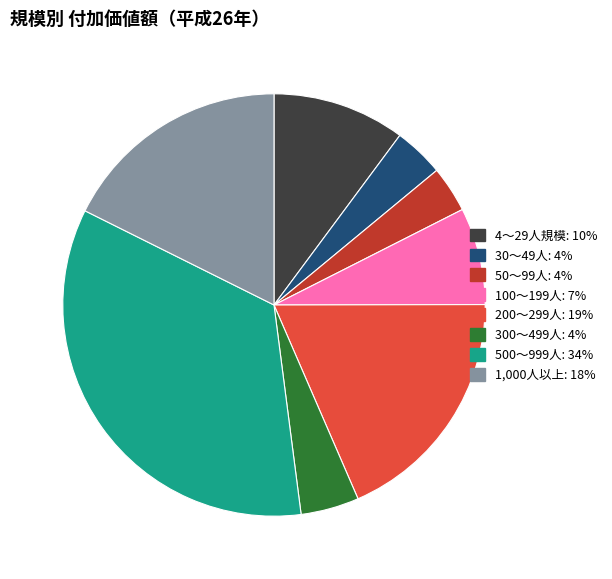

Does any single category account for the majority?

No